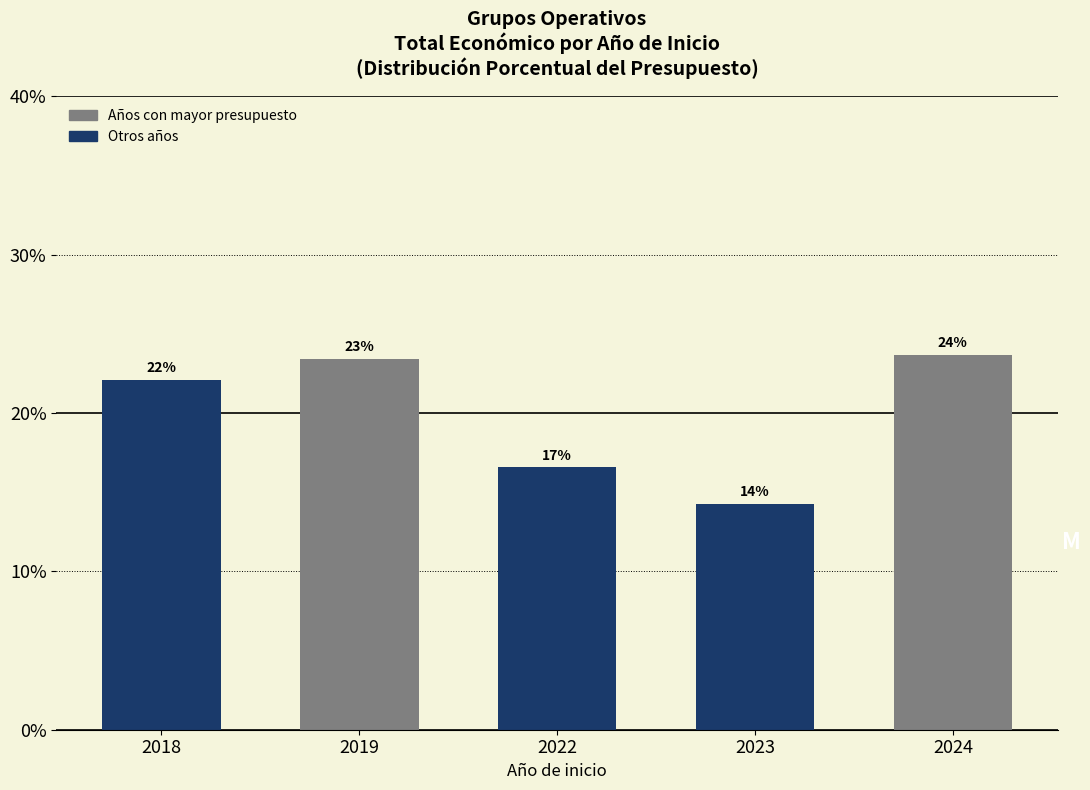

Does the chart contain any negative values?

No